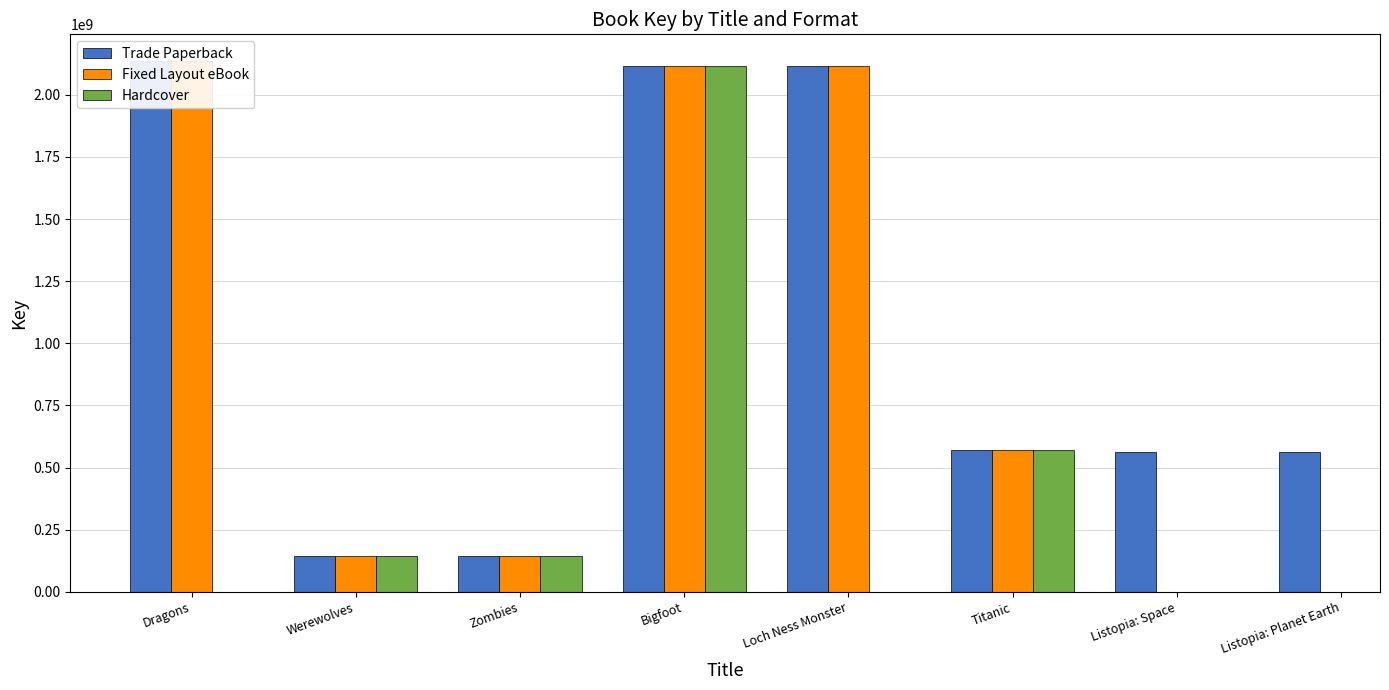

Which has a higher value, Werewolves or Loch Ness Monster?

Loch Ness Monster